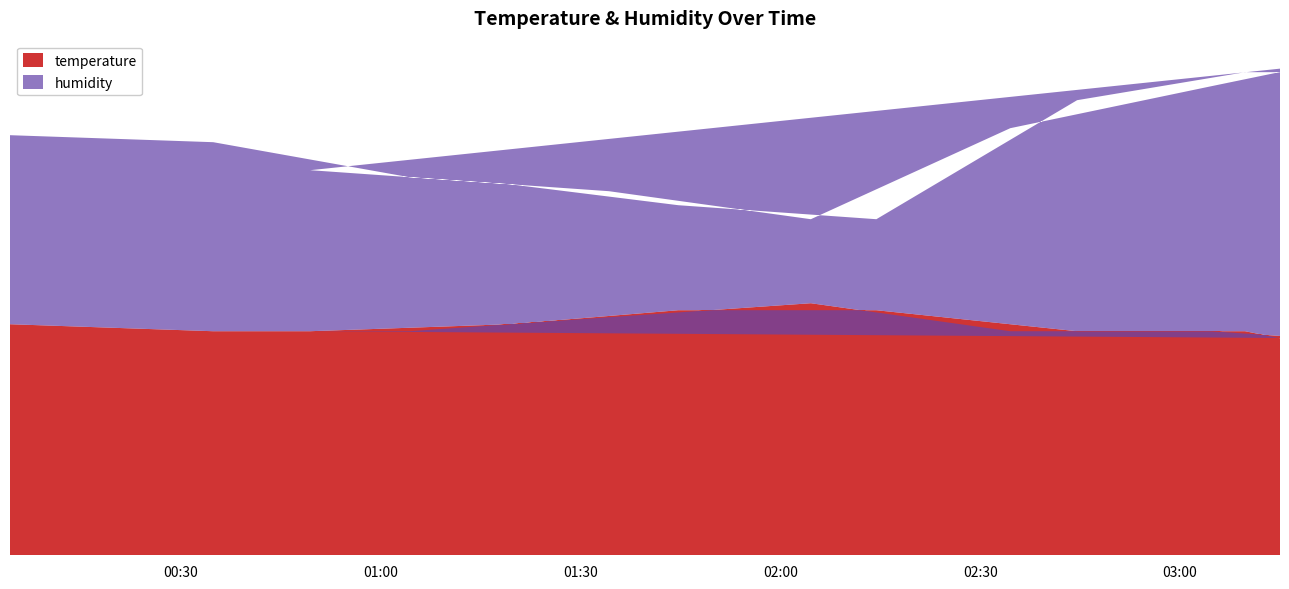

True or false: temperature has more than 2 interior local peaks.

False